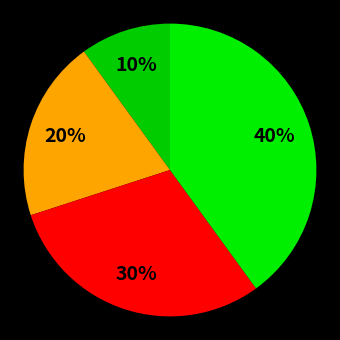

Is there any slice that represents more than half of the pie?

No